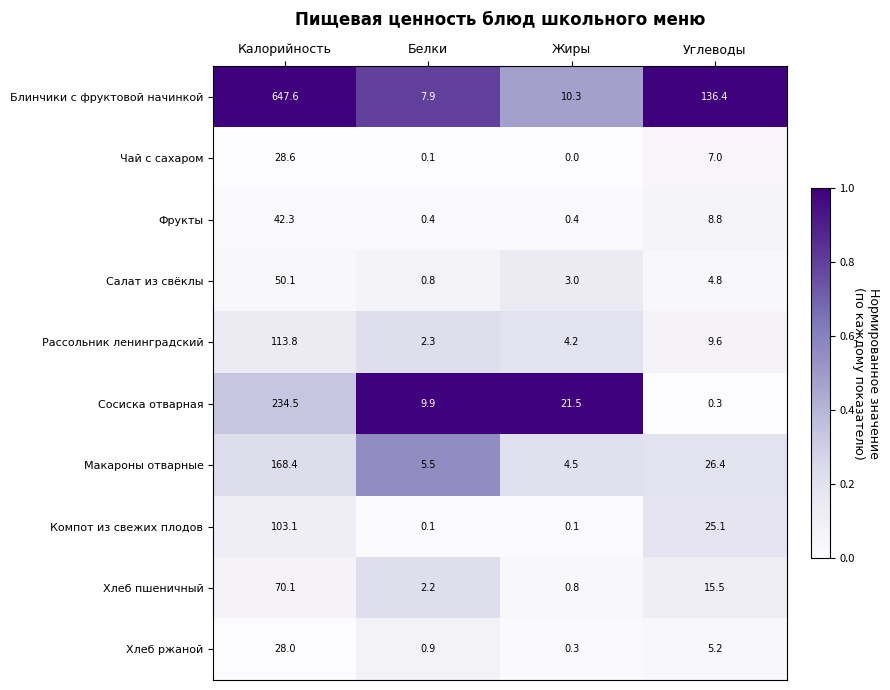

Which series changed the most between Калорийность and Белки?

Блинчики с фруктовой начинкой